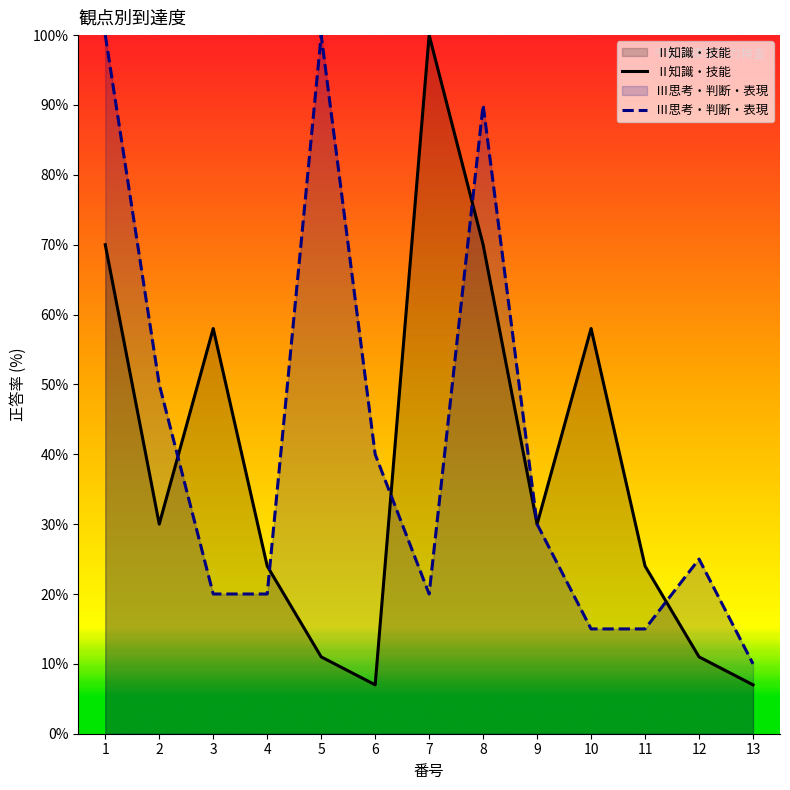

How many intersections are there between Ⅱ知識・技能 and Ⅲ思考・判断・表現?

5